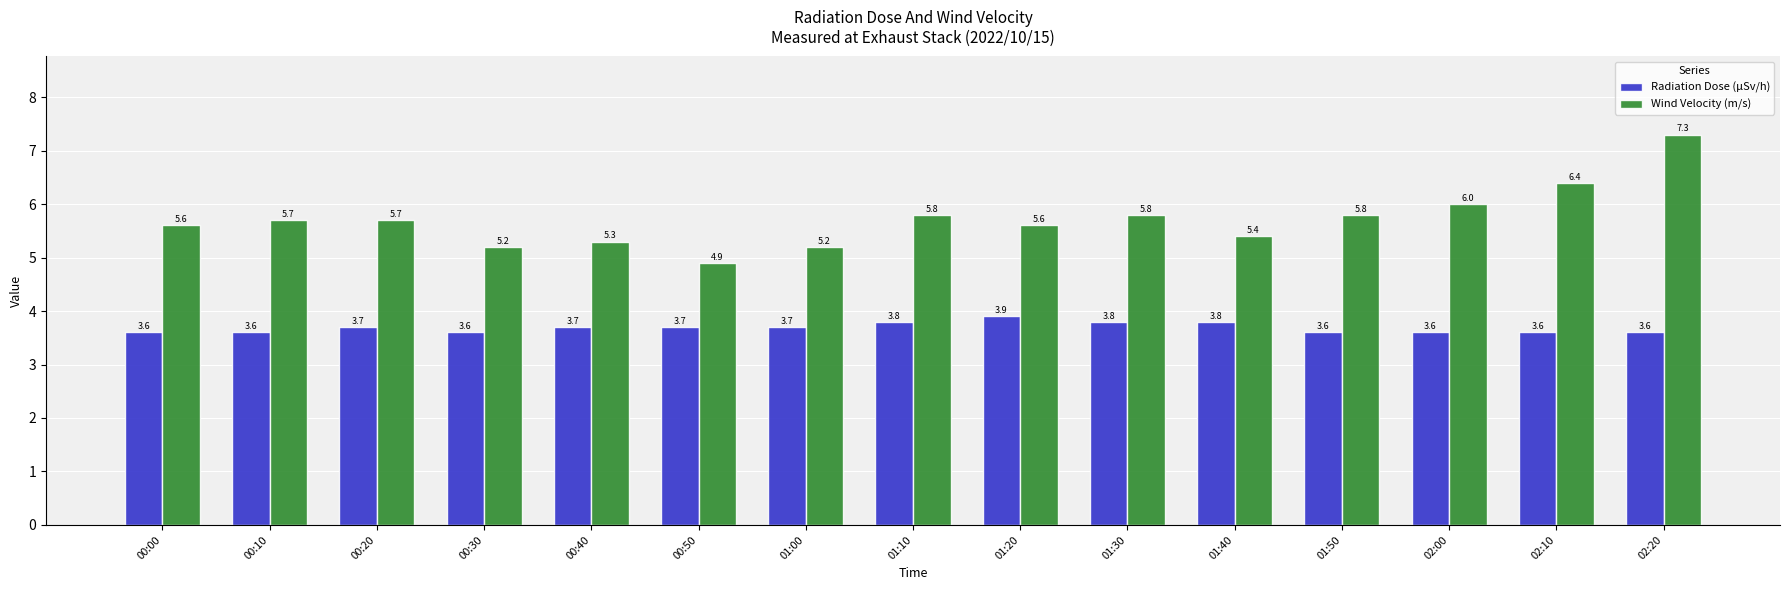

How many groups of bars are there?

15